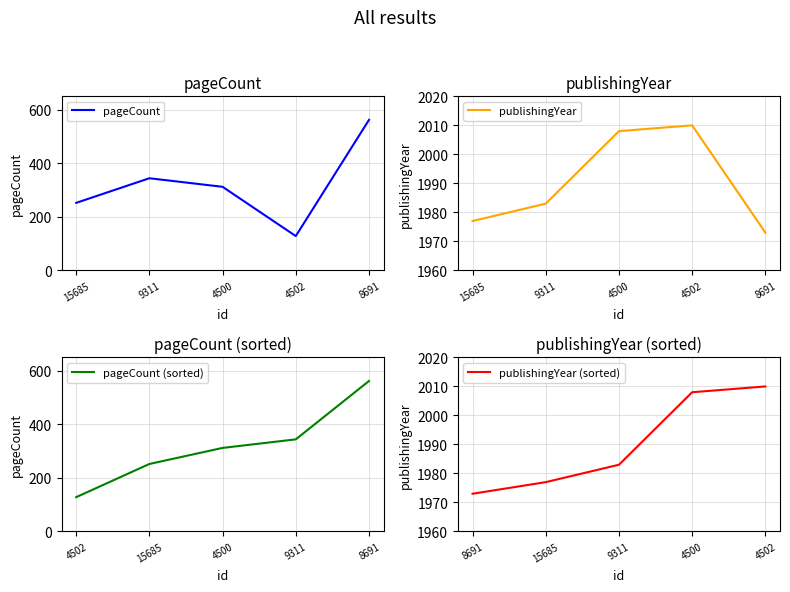

The pageCount (sorted) series shows 96 at 9311. True or false?

False